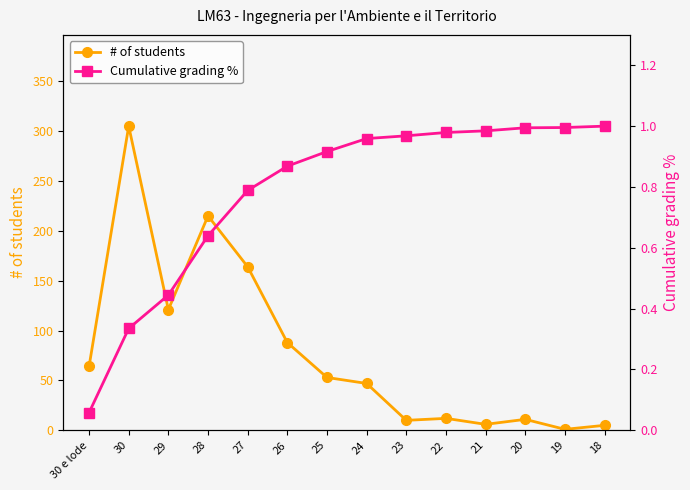

Where is the first local minimum for # of students?

29